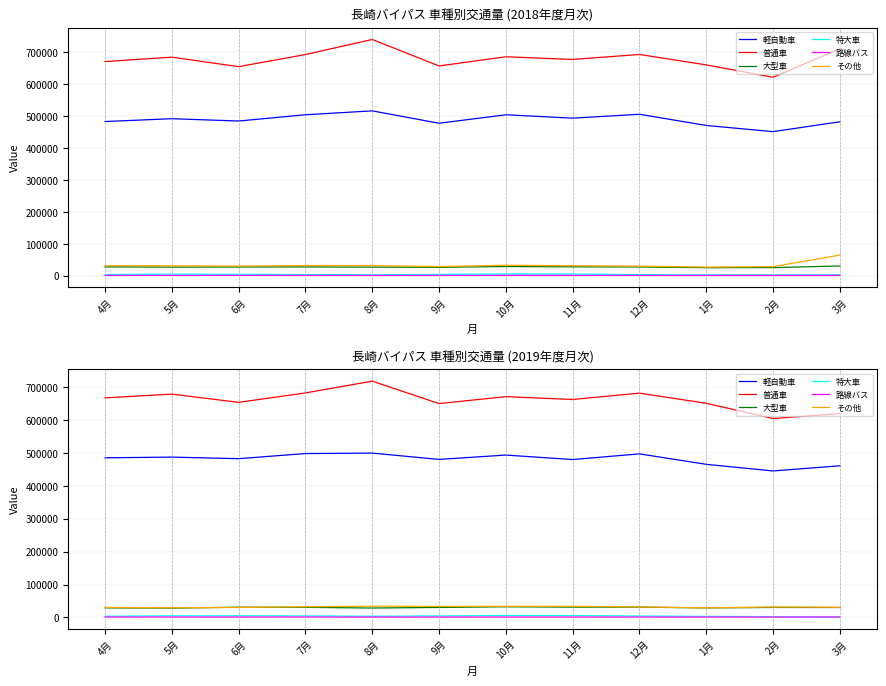

How many lines are shown in the chart?

6